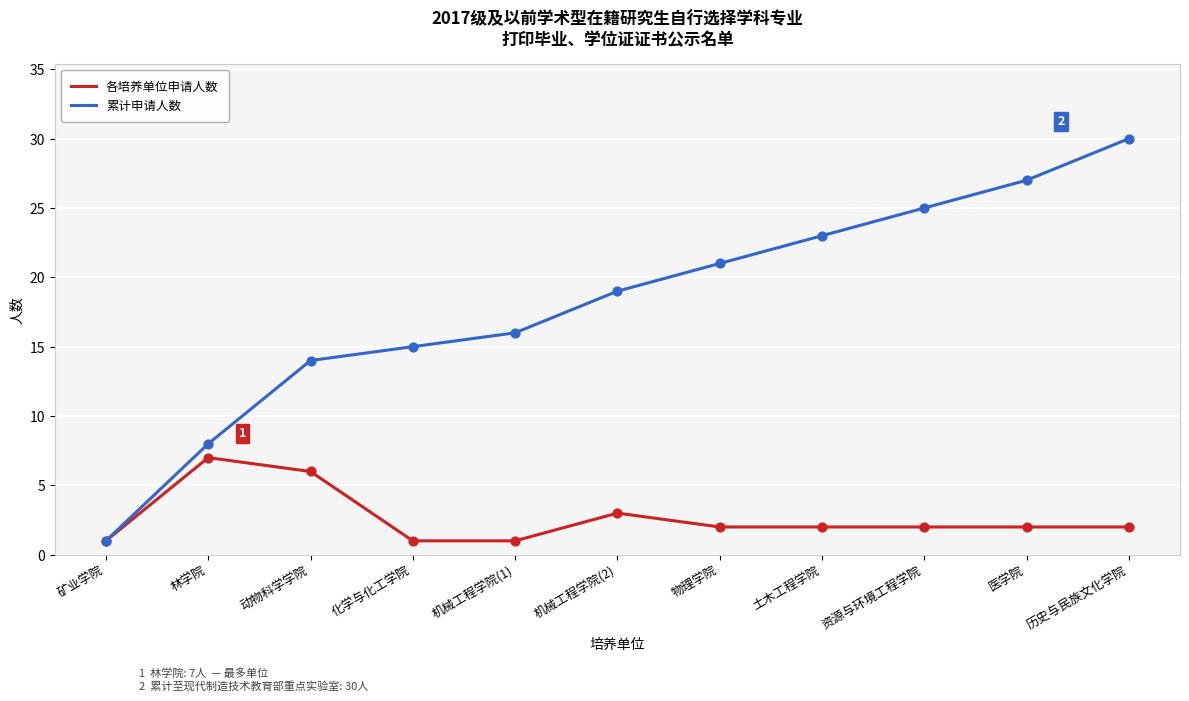

Between 土木工程学院 and 历史与民族文化学院, which series saw the biggest shift?

累计申请人数